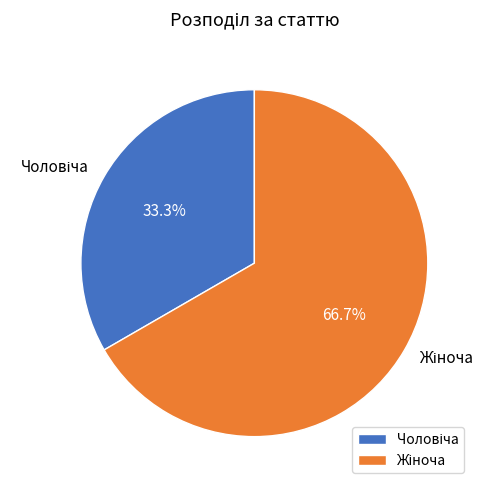

Does any single category account for the majority?

Yes